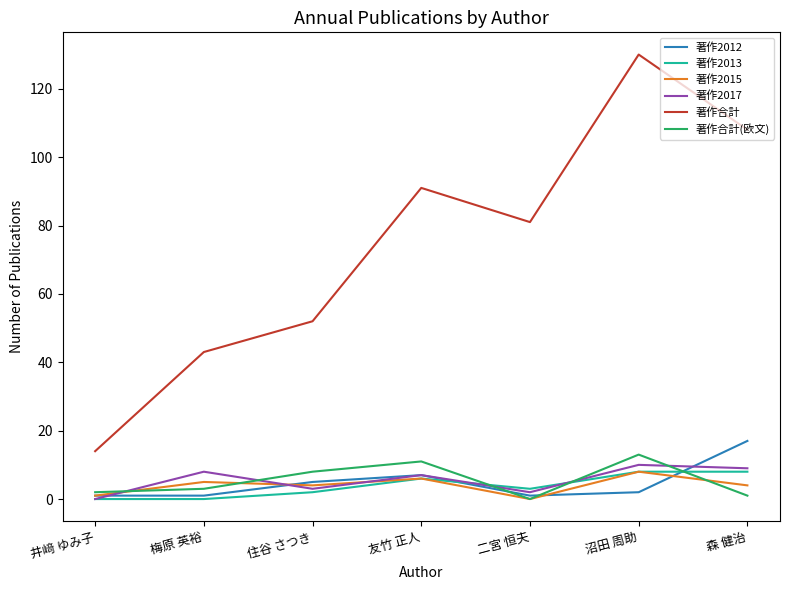

Rank the categories by 著作合計 value from lowest to highest.

井﨑 ゆみ子, 梅原 英裕, 住谷 さつき, 二宮 恒夫, 友竹 正人, 森 健治, 沼田 周助